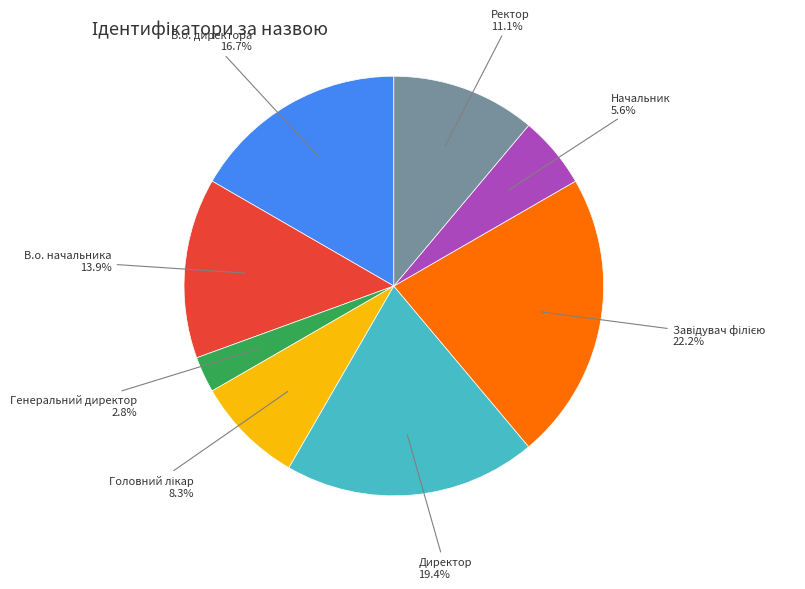

To the nearest percent, what is the difference between the largest and smallest slice percentages?

19%